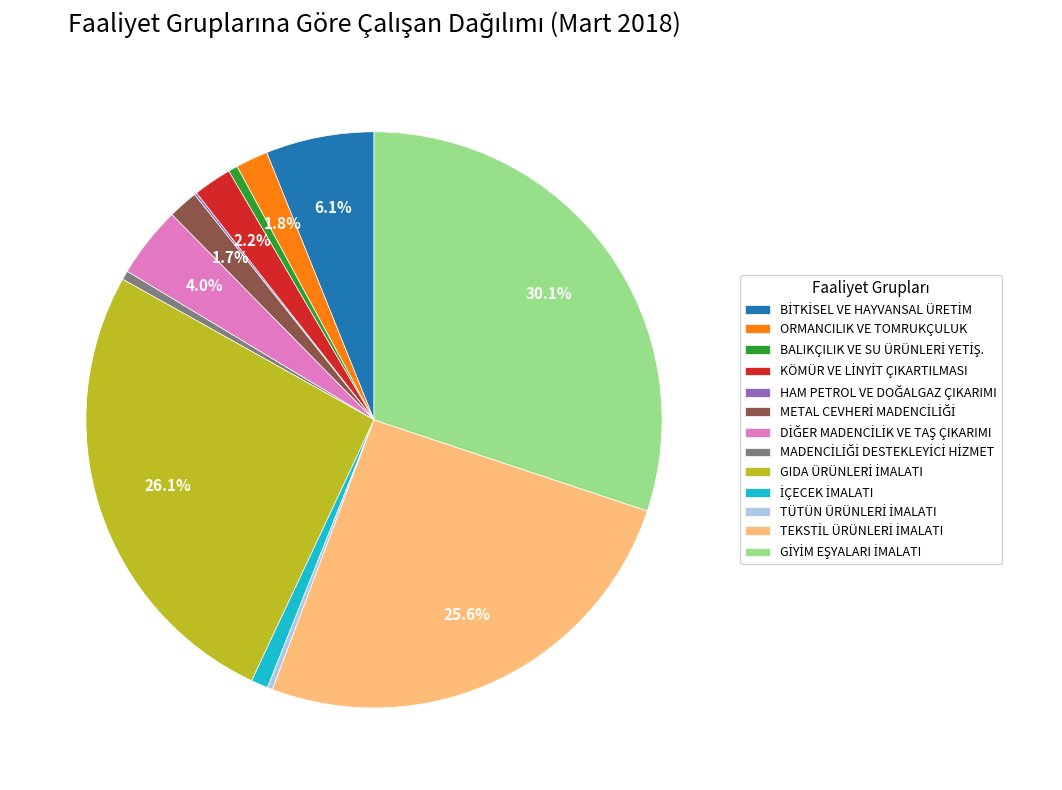

Is there any slice that represents more than half of the pie?

No